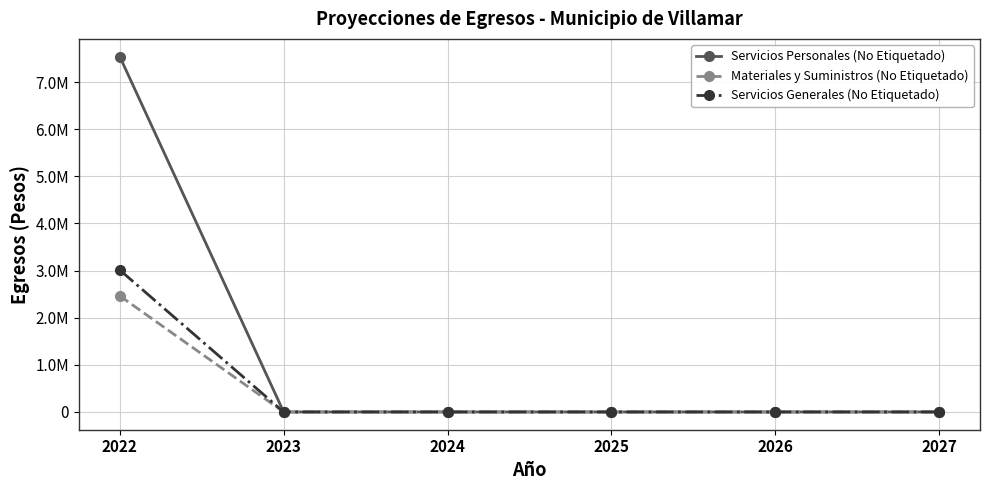

Does the chart display data point markers on the line(s)?

Yes